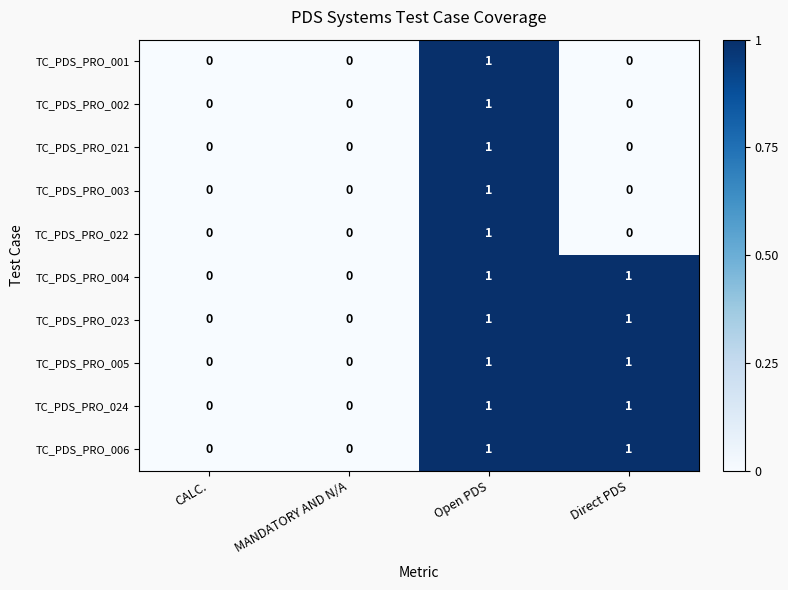

What is the greatest value displayed?

1